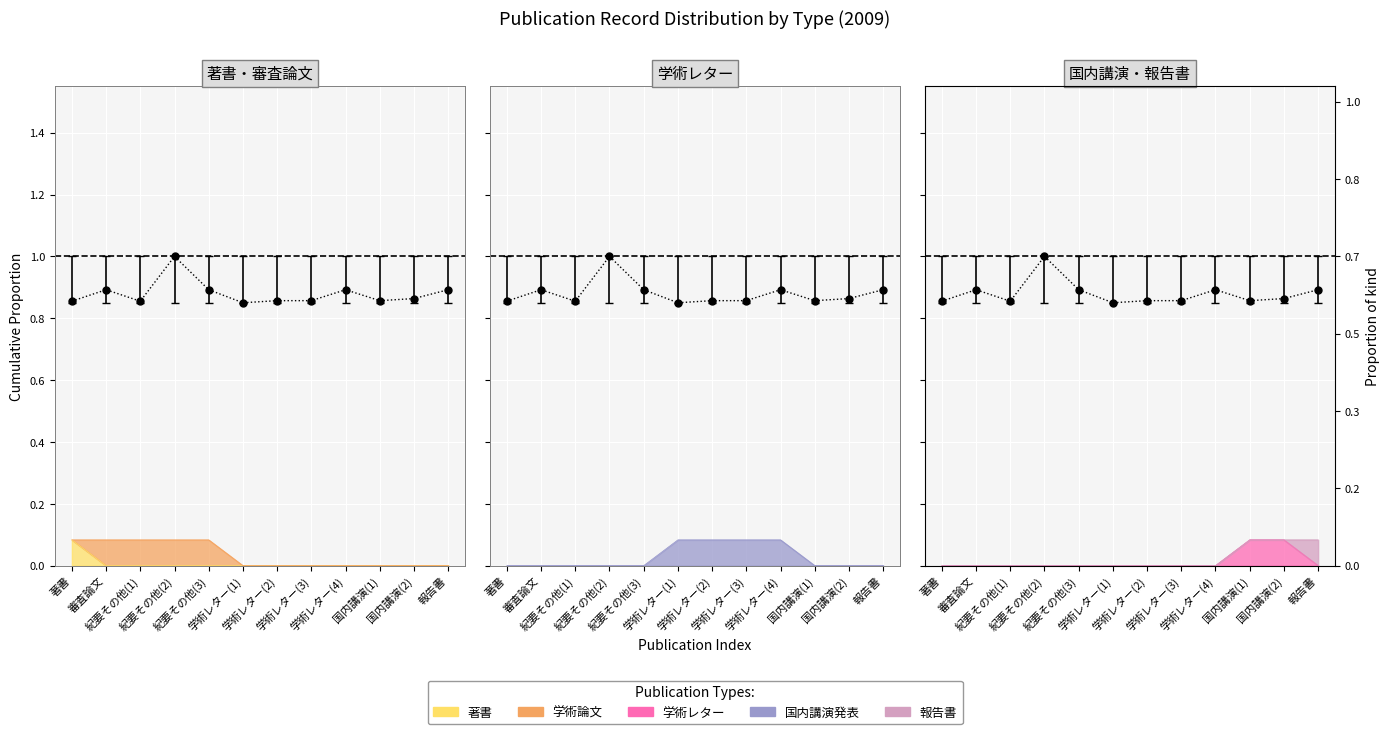

Reading right to left, transcribe all the data shown in this chart.

報告書=0.9	国内講演(2)=0.9	国内講演(1)=0.9	学術レター(4)=0.9	学術レター(3)=0.9	学術レター(2)=0.9	学術レター(1)=0.8	紀要その他(3)=0.9	紀要その他(2)=1.0	紀要その他(1)=0.9	審査論文=0.9	著書=0.9